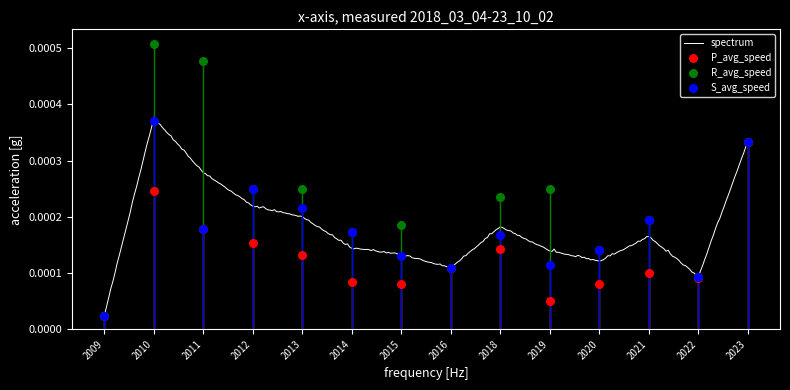

At how many categories does at least one series exceed 0?

14